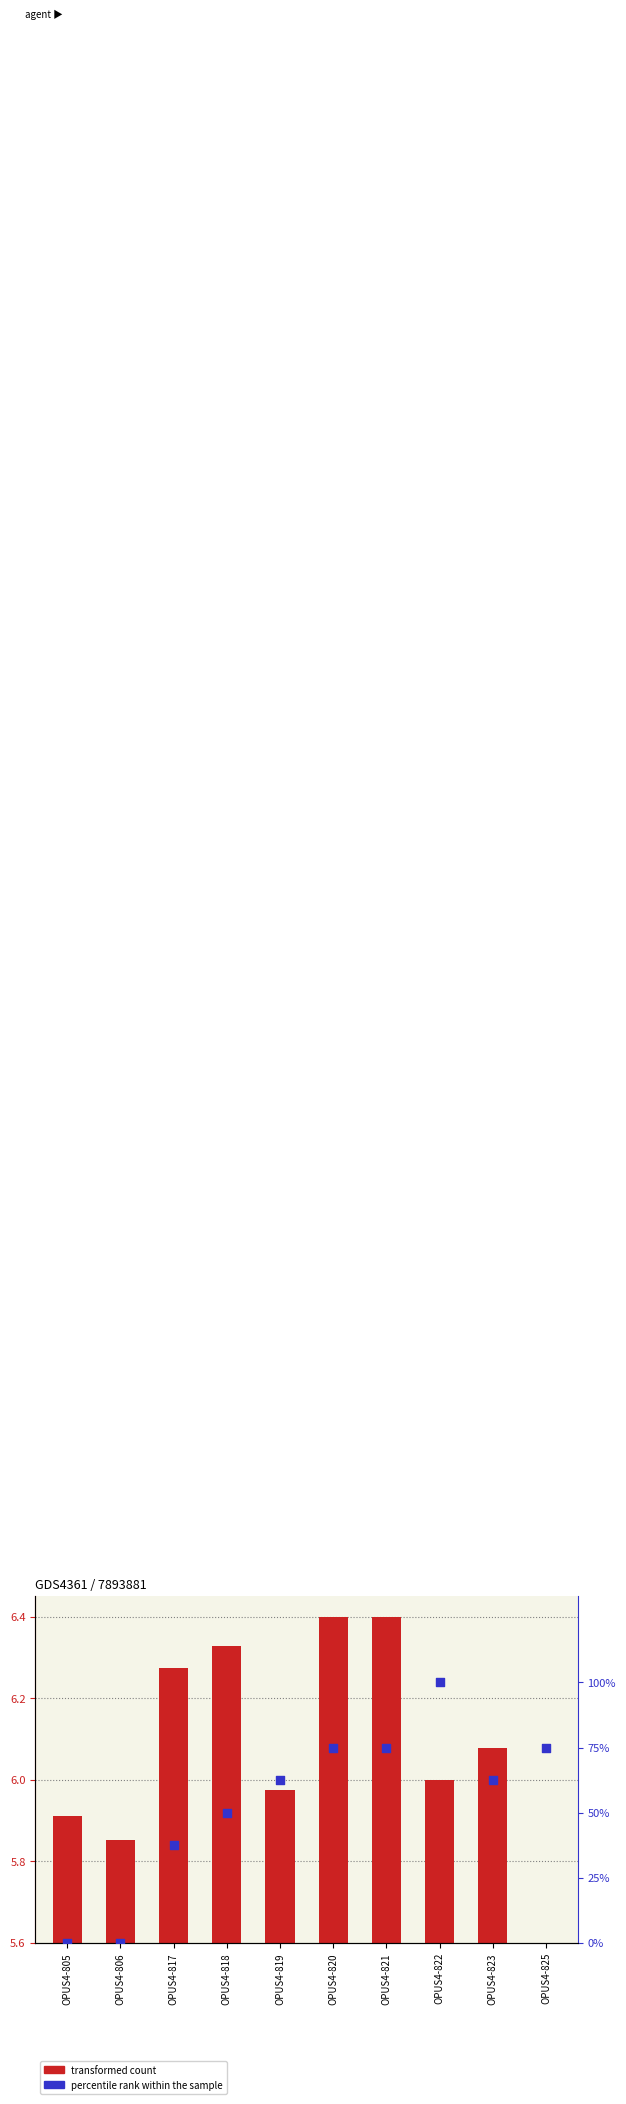

What are all the series names shown in the legend?

transformed count, percentile rank within the sample